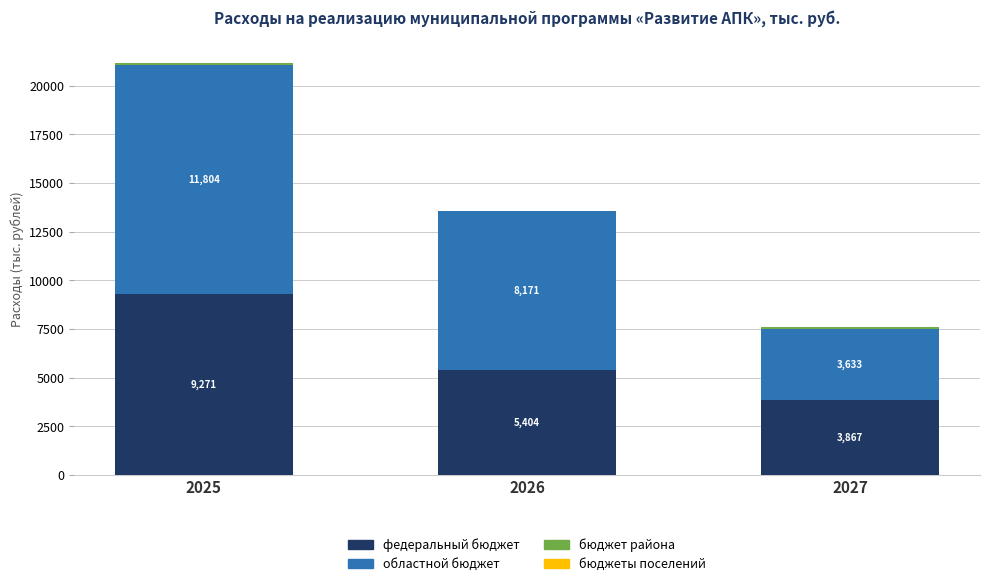

What is the total value across all series at 2027?

7578.3